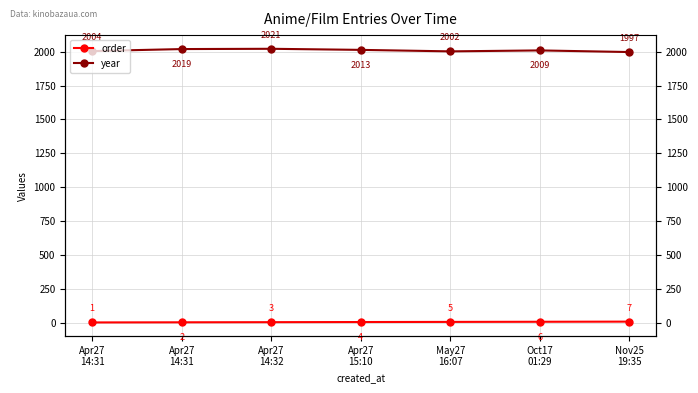

Rank the series at May27
16:07 from lowest to highest value.

order, year